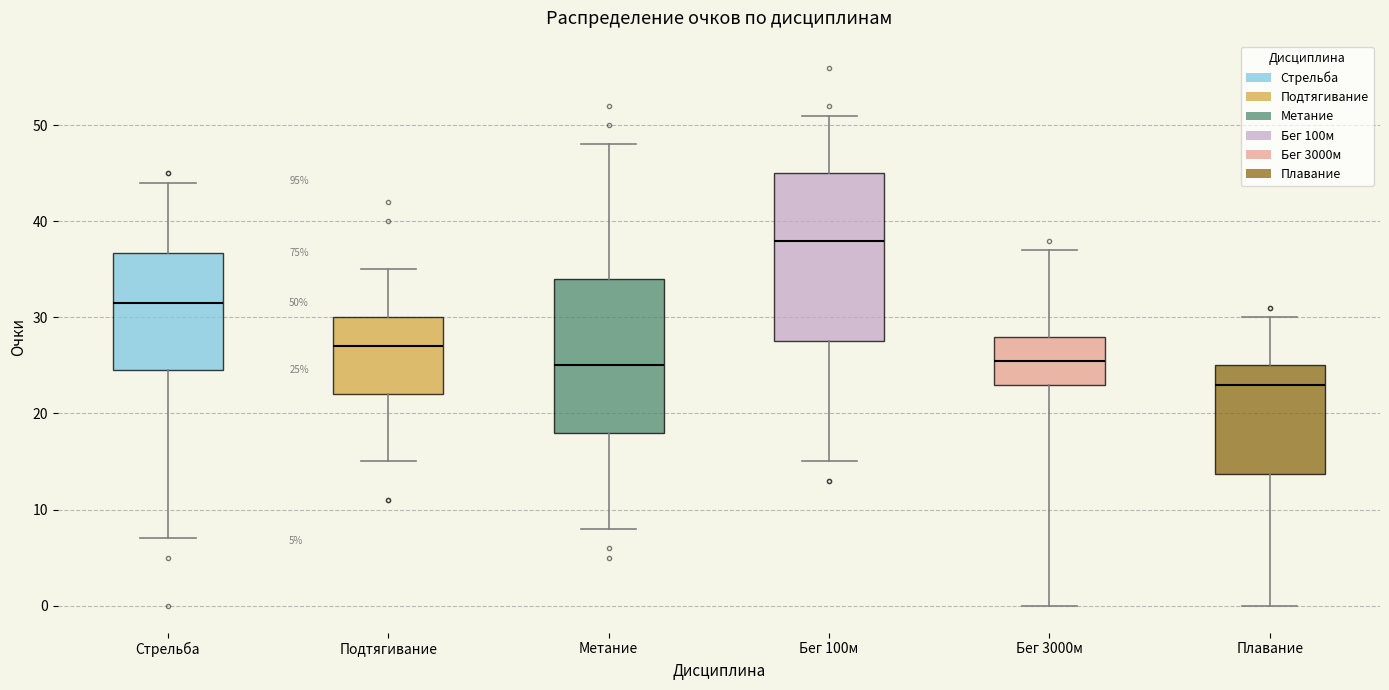

Which box's median line is the highest?

Бег 100м